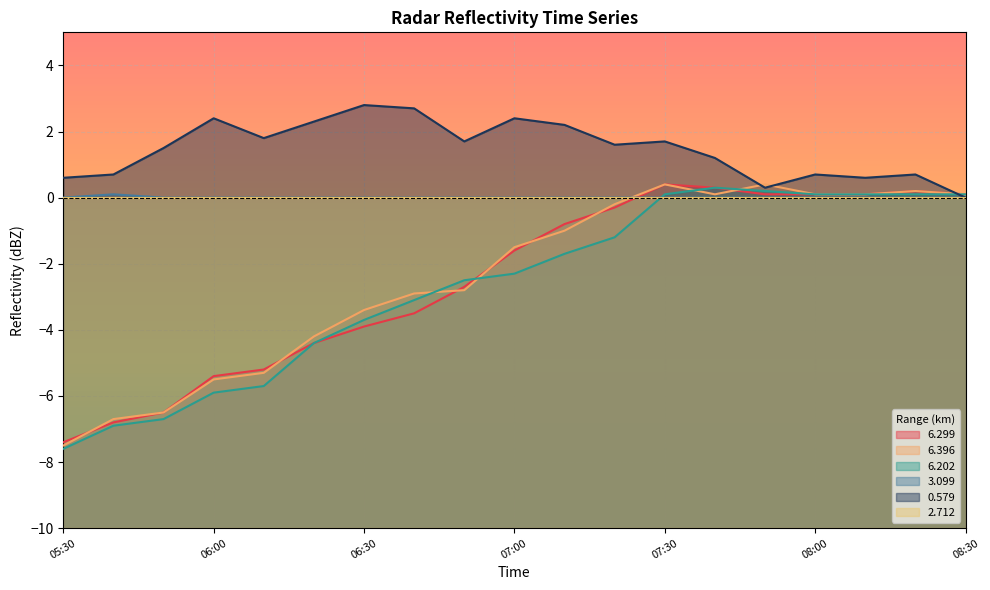

Which series has the largest total across all categories?

0.579